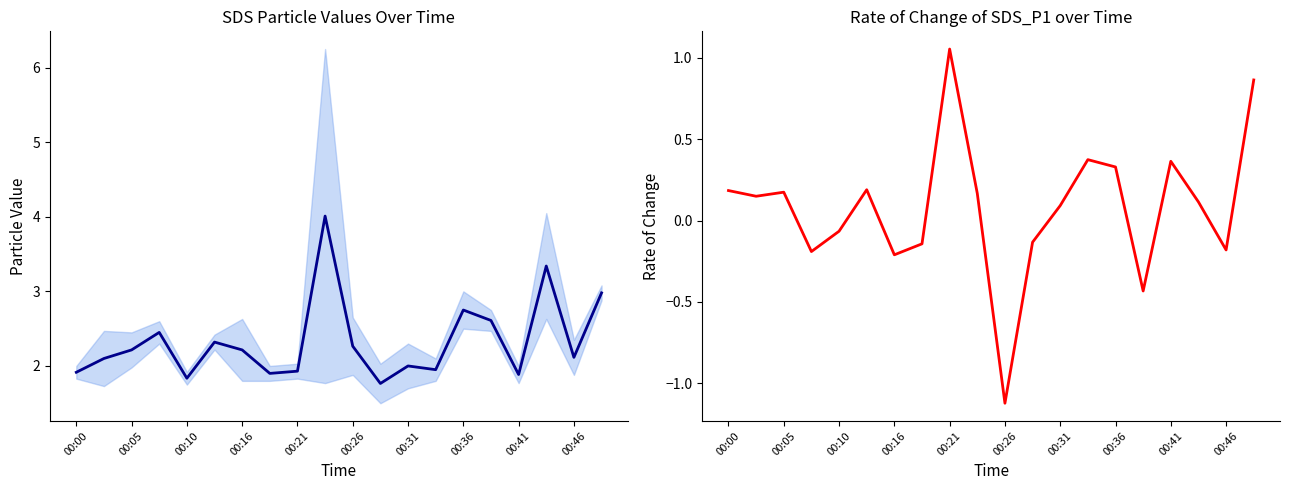

True or false: SDS_P2 and SDS_P1 cross at least once.

False